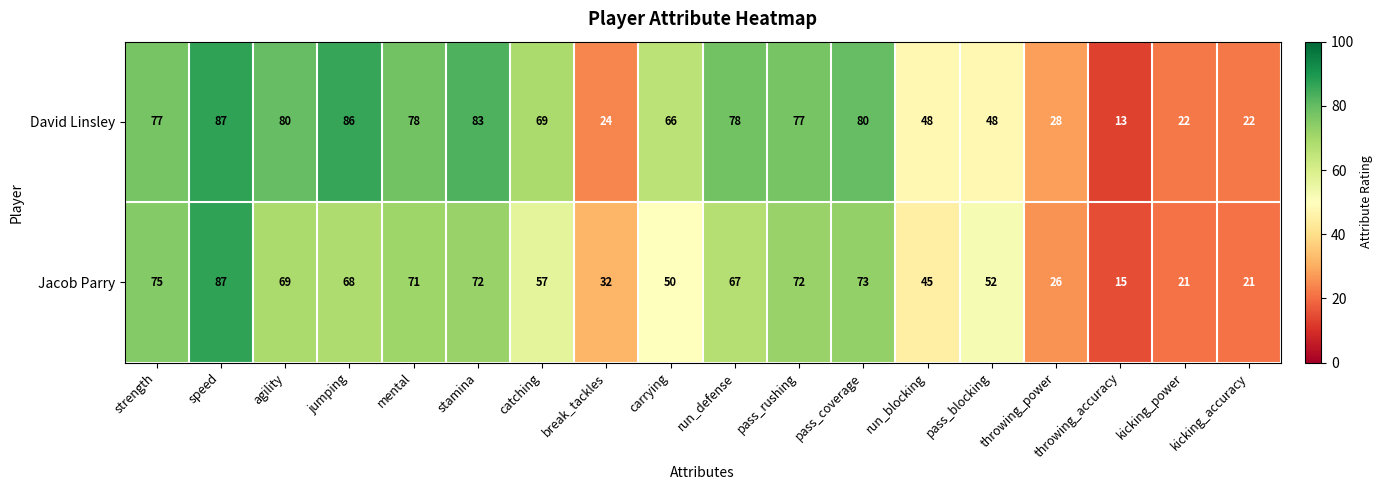

Read the Jacob Parry value at catching.

57